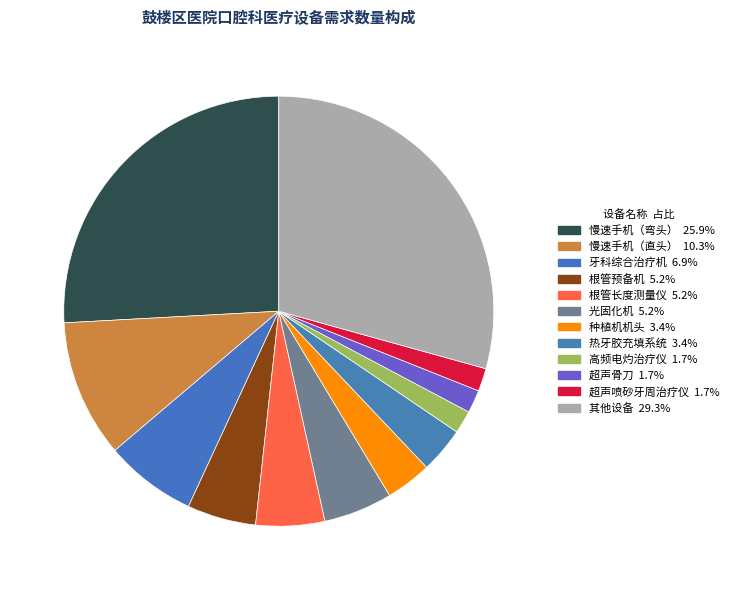

How many segments does this pie chart have?

12